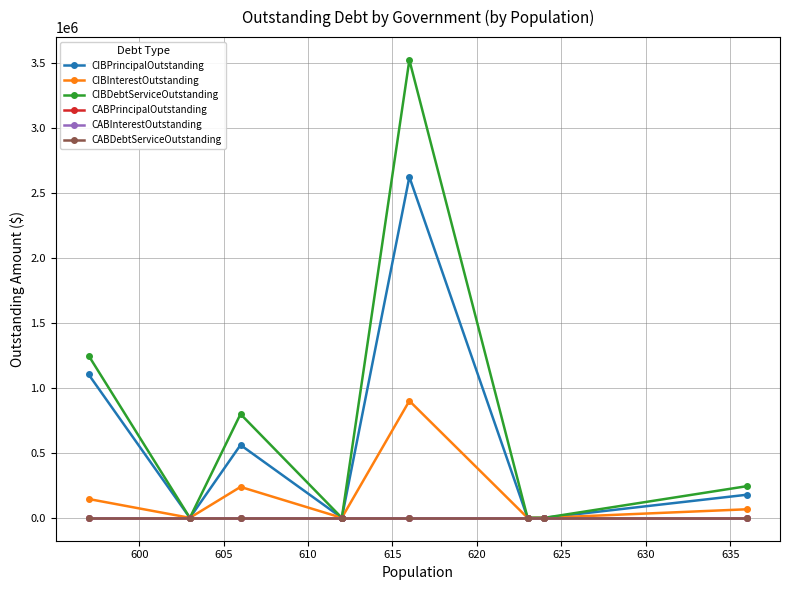

How many values in the CIBDebtServiceOutstanding series exceed 0?

4